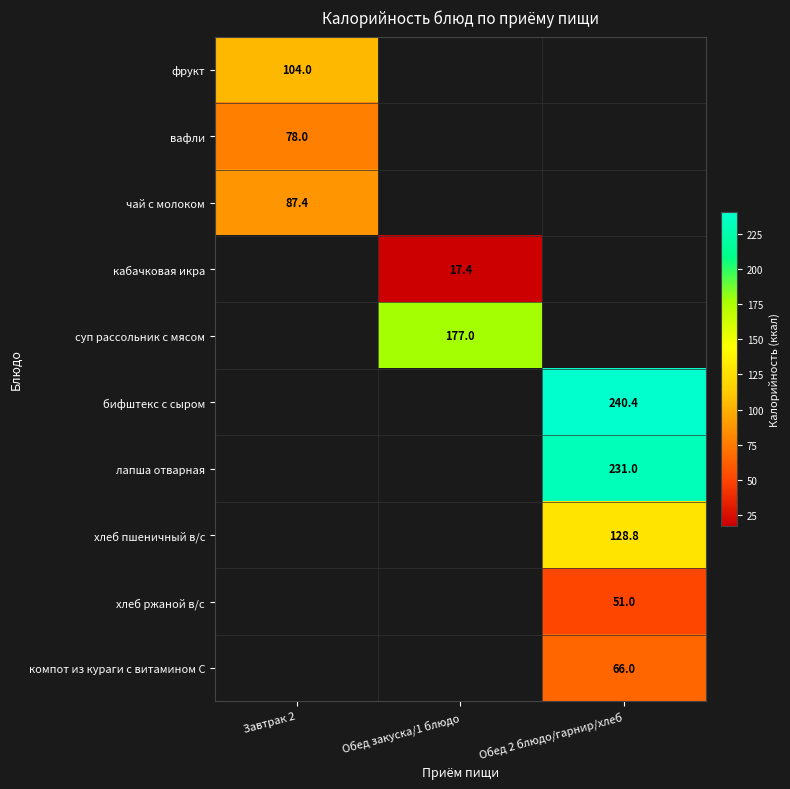

Is it true that вафли equals 132.7 at Завтрак 2?

False